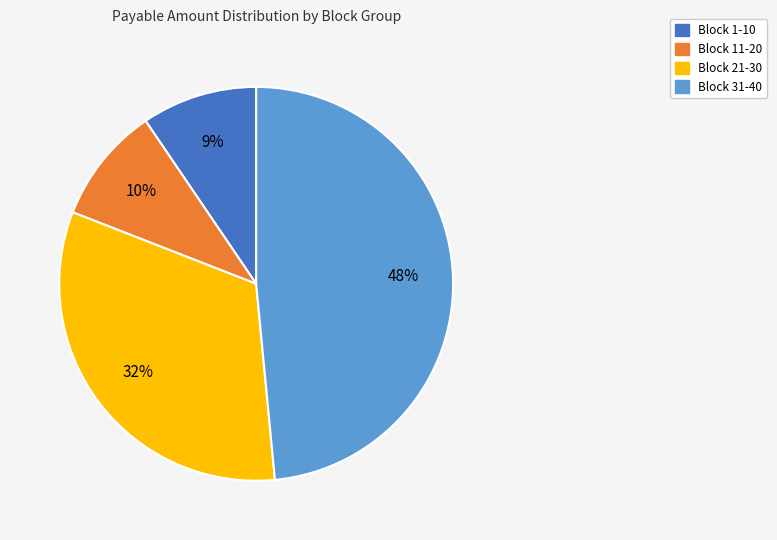

To the nearest percent, what is the difference between the largest and smallest slice percentages?

39%